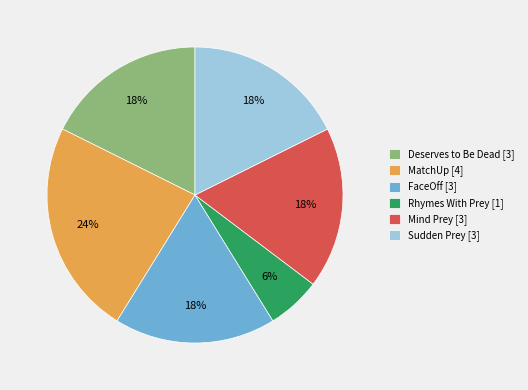

Approximately how many times larger is the value at Deserves to Be Dead compared to Mind Prey?

1.0